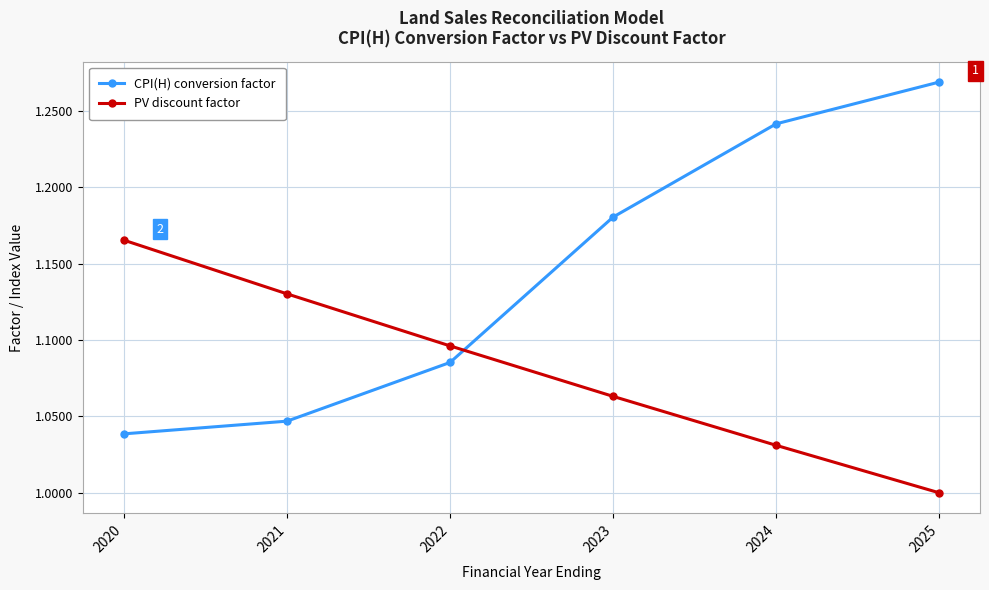

How many lines are shown in the chart?

2